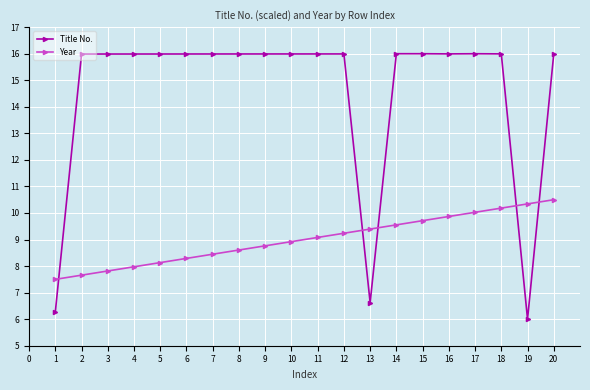

How many distinct data groups are displayed?

2